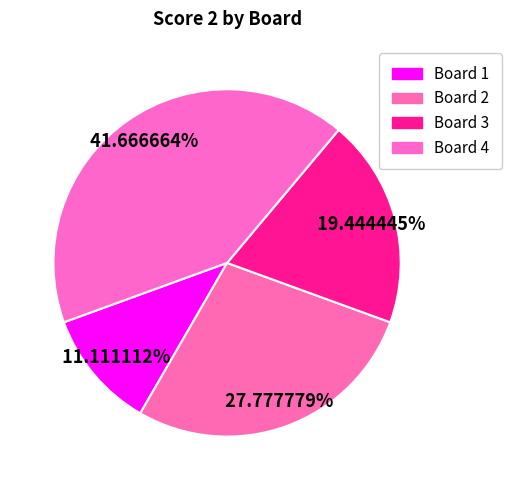

Does Board 3 represent more than half of the total?

No